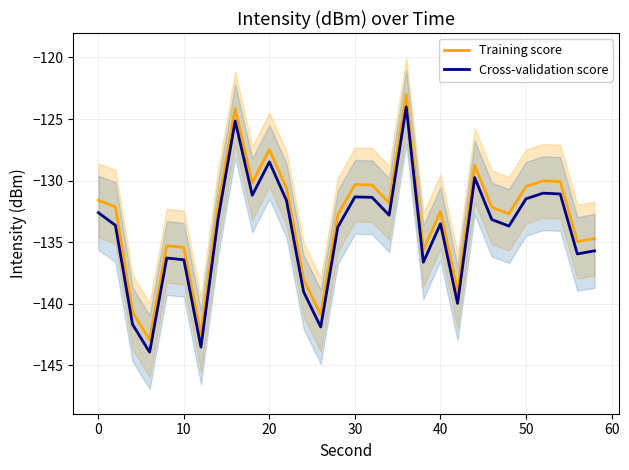

True or false: Cross-validation score and Training score cross at least once.

False